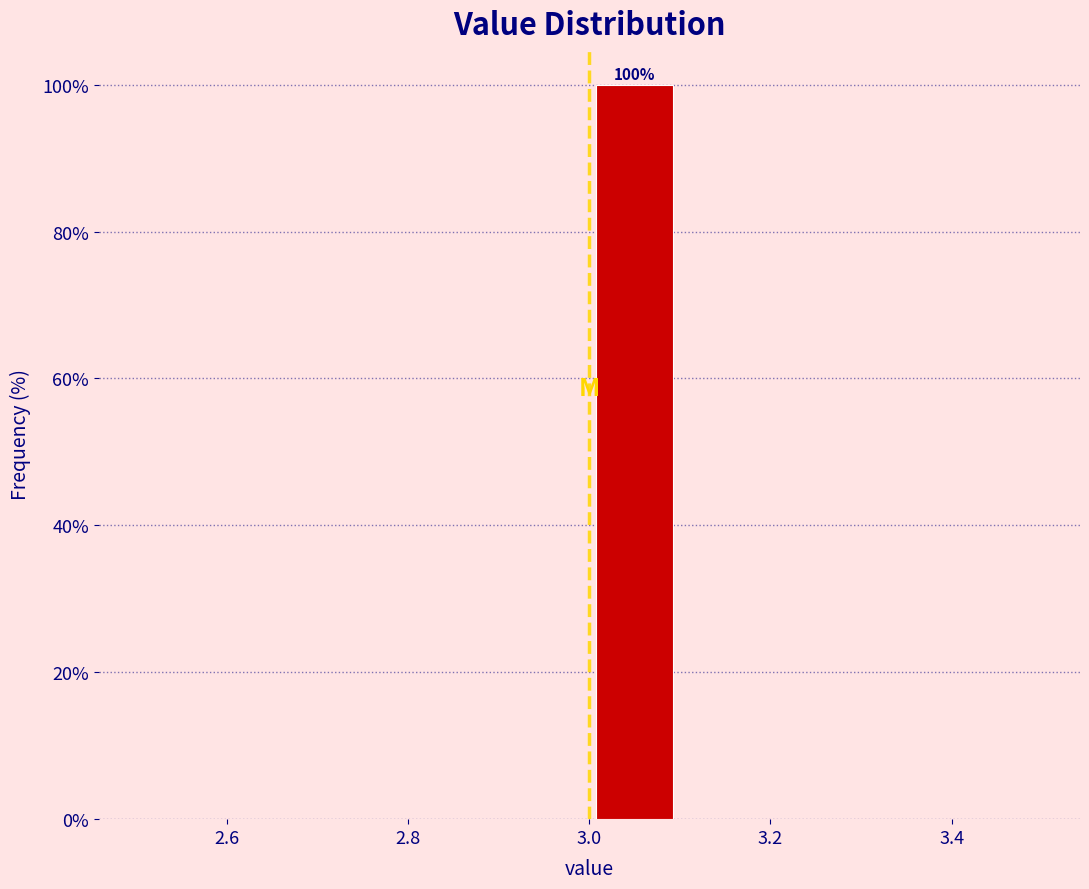

Which range on the x-axis has the tallest bar?

3.0 to 3.1